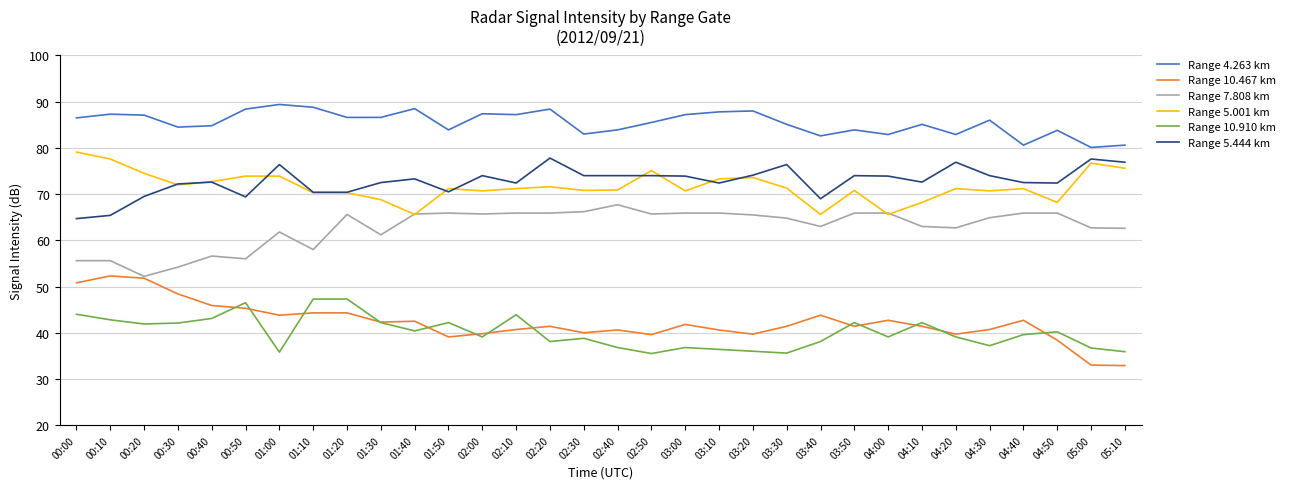

What is the highest value of the Range 4.263 km series?

89.4